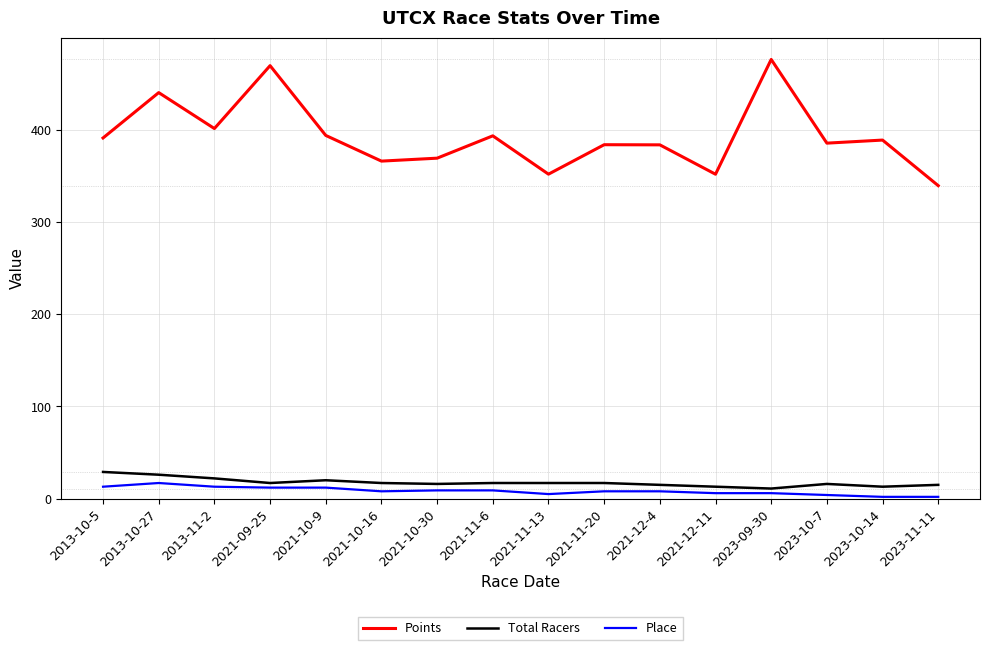

Is it true that Points equals 641.3 at 2021-10-30?

False